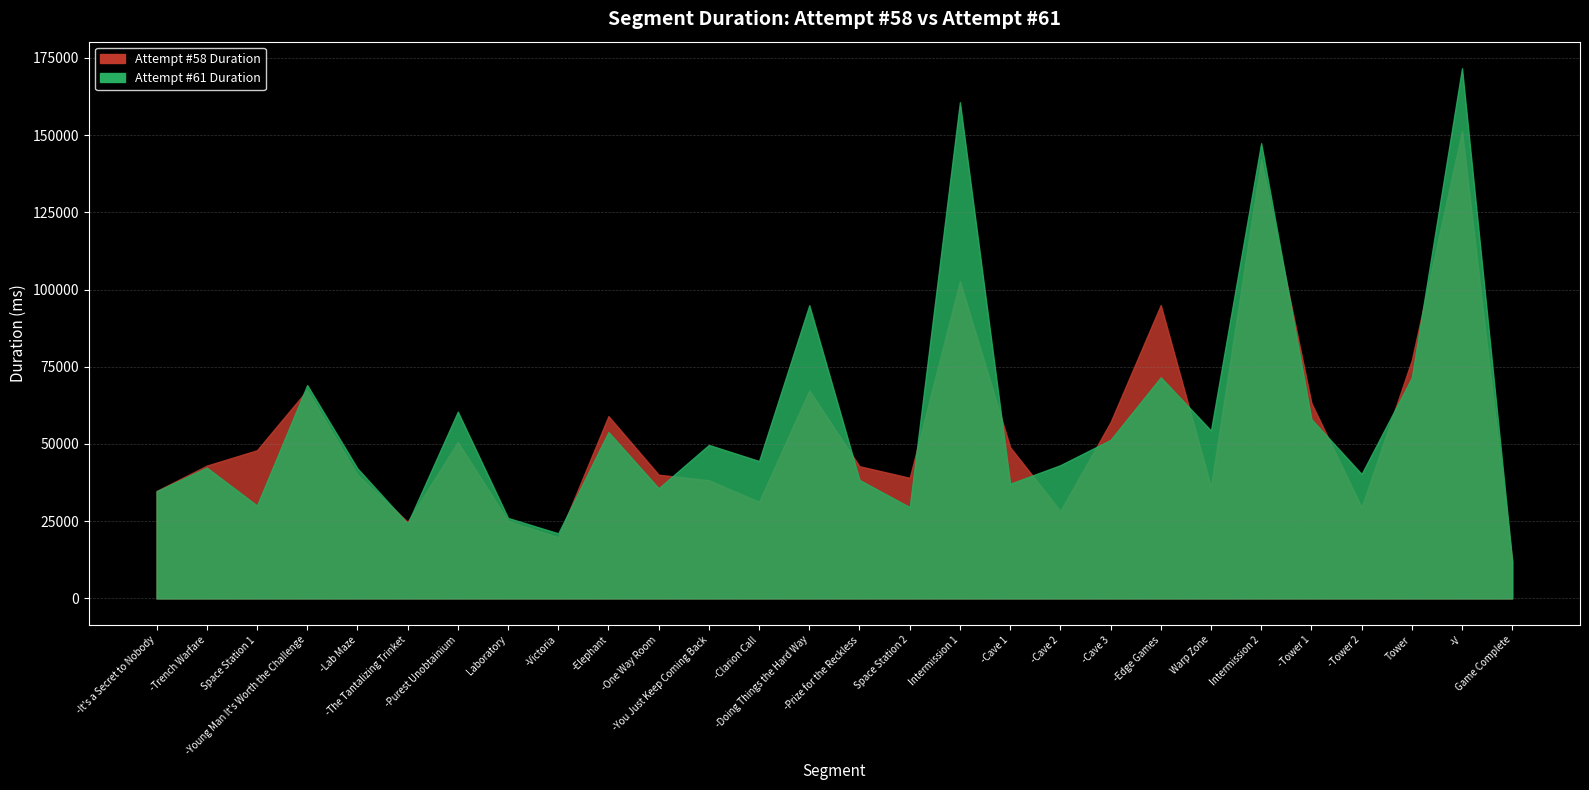

Is it true that Attempt #58 Duration equals 25113 at Laboratory?

True